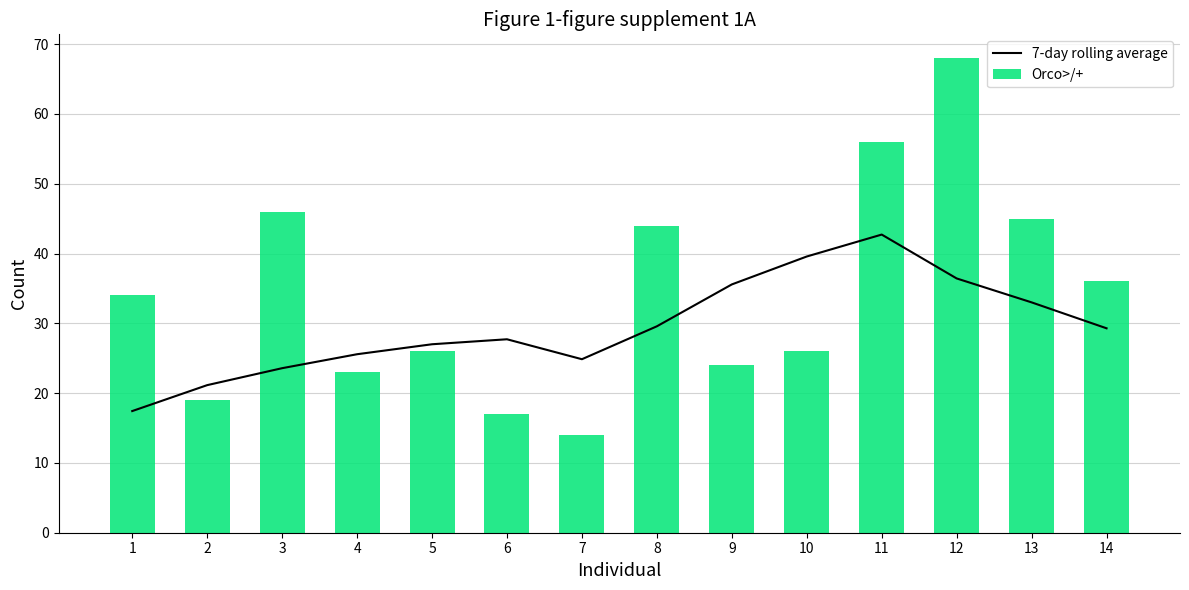

What is the spread (max minus min) of values at 6?

10.7